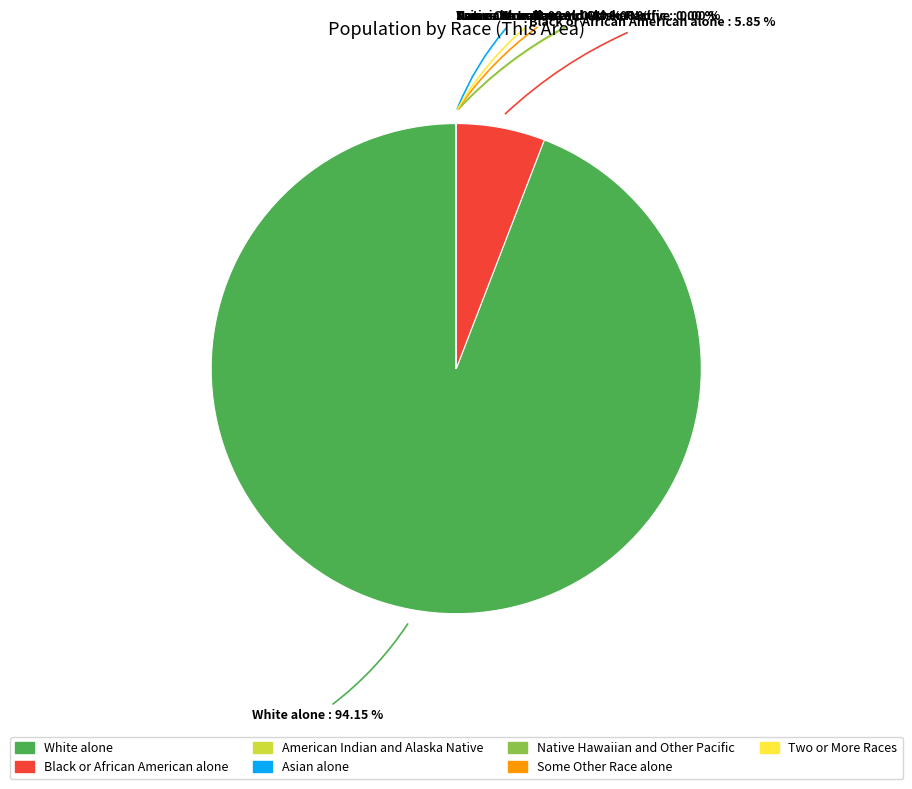

What is the largest slice in the pie chart?

White alone